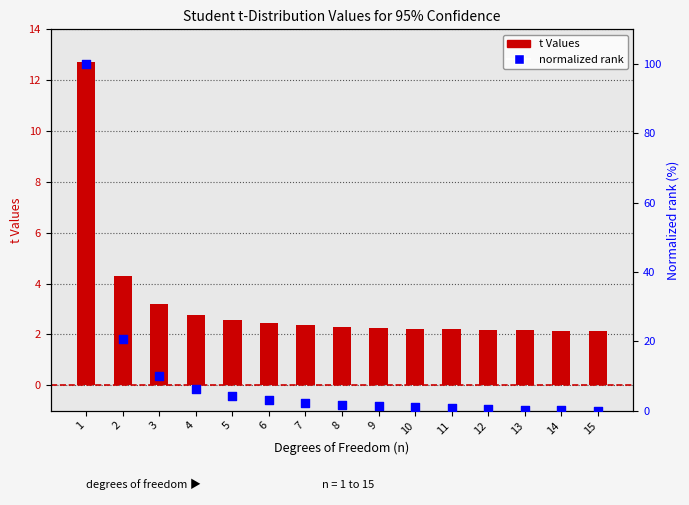

Which series has the widest spread of Y values?

normalized rank